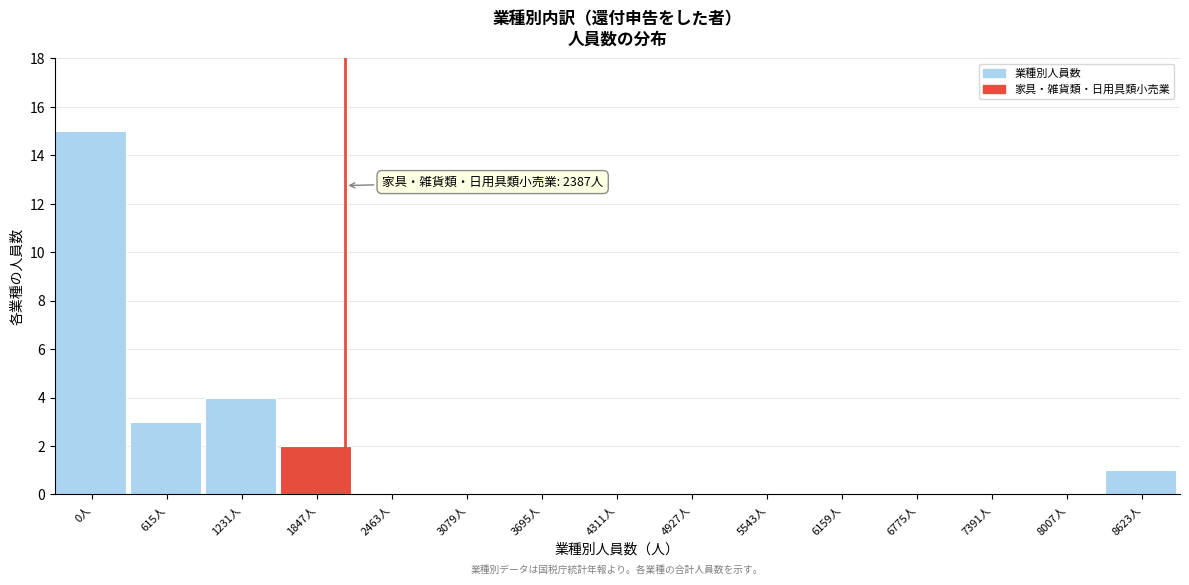

Reading left to right, extract all data points from this chart.

0人=15	615人=3	1231人=4	1847人=2	2463人=0	3079人=0	3695人=0	4311人=0	4927人=0	5543人=0	6159人=0	6775人=0	7391人=0	8007人=0	8623人=1